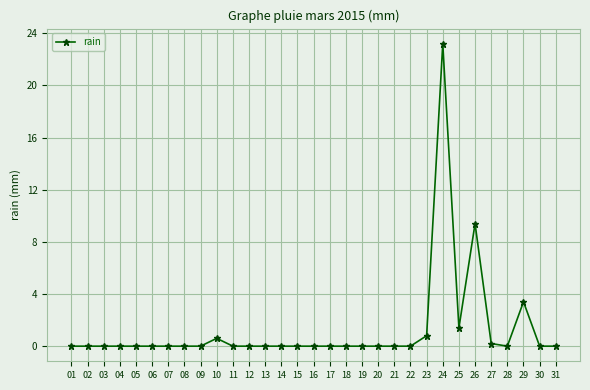

True or false: the data shows 9.6 at 13.

False